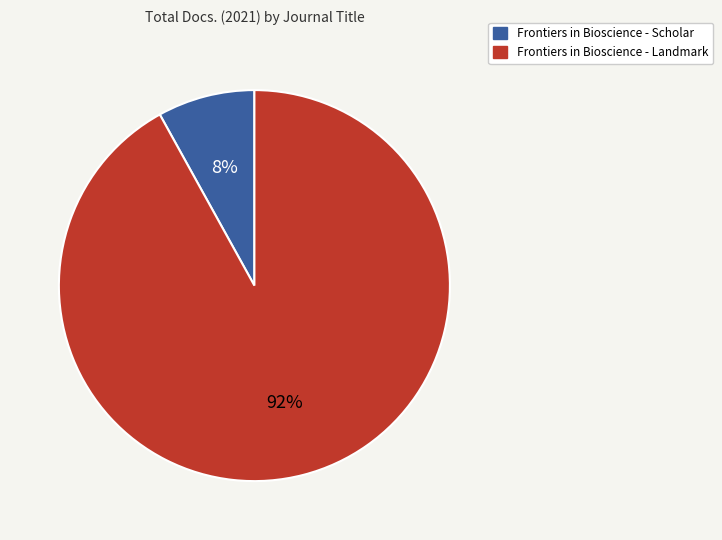

How many slices are in this pie chart?

2